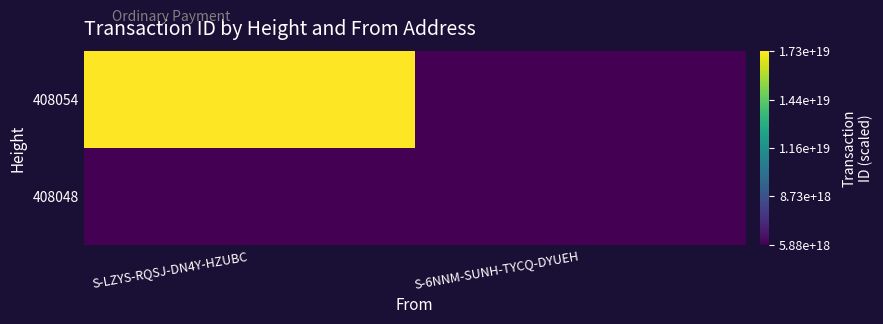

Reading left to right, what are all the values shown in this chart?

408054: S-LZYS-RQSJ-DN4Y-HZUBC=17275370928634966016	S-6NNM-SUNH-TYCQ-DYUEH=0
408048: S-LZYS-RQSJ-DN4Y-HZUBC=0	S-6NNM-SUNH-TYCQ-DYUEH=5877258750445732864